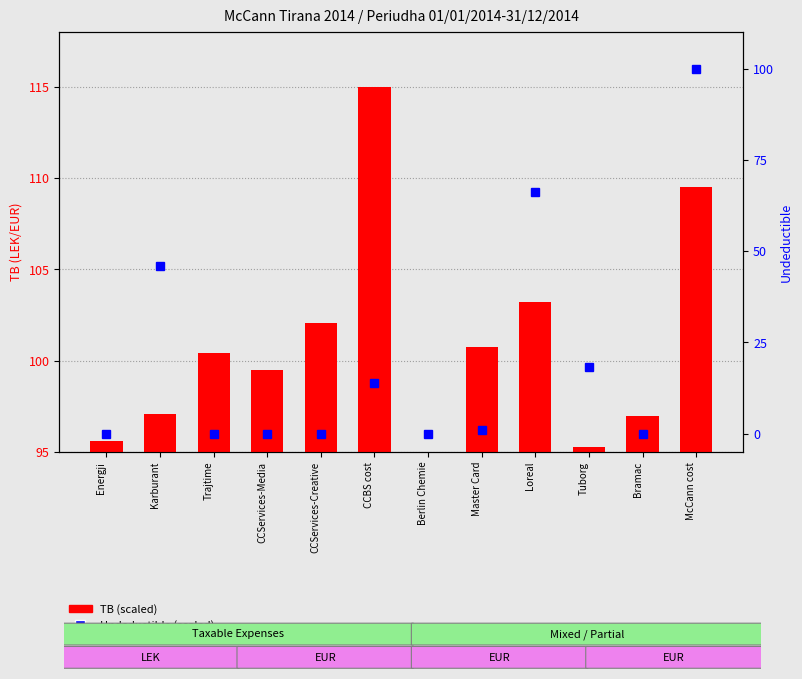

Rank the categories by Undeductible (scaled) value from lowest to highest.

Energji, Trajtime, CCServices-Media, CCServices-Creative, Berlin Chemie, Bramac, Master Card, CCBS cost, Tuborg, Karburant, Loreal, McCann cost